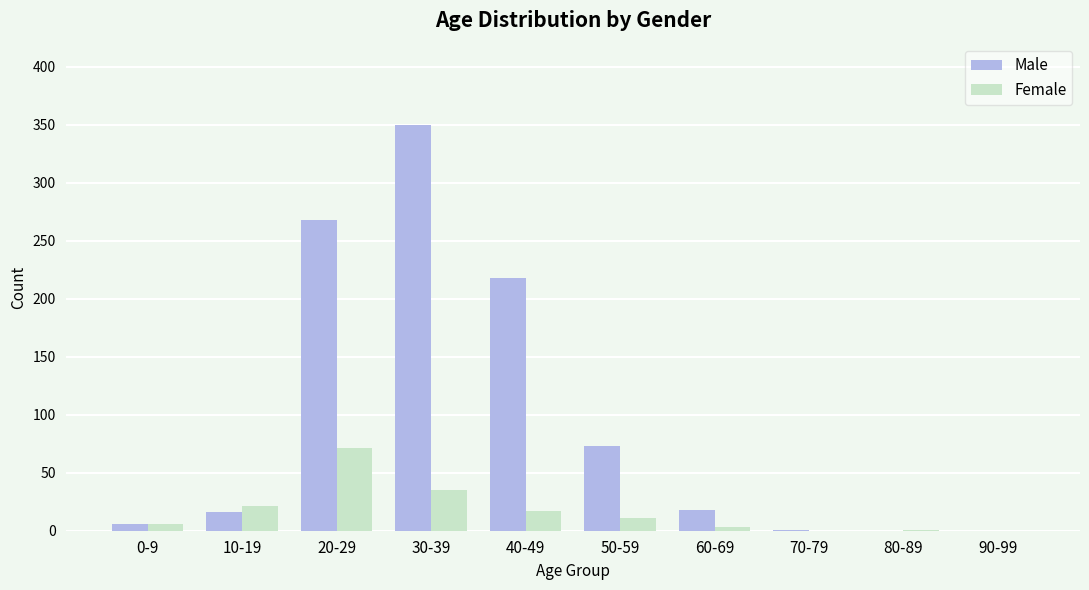

At which category is the sum across all series the highest?

30-39